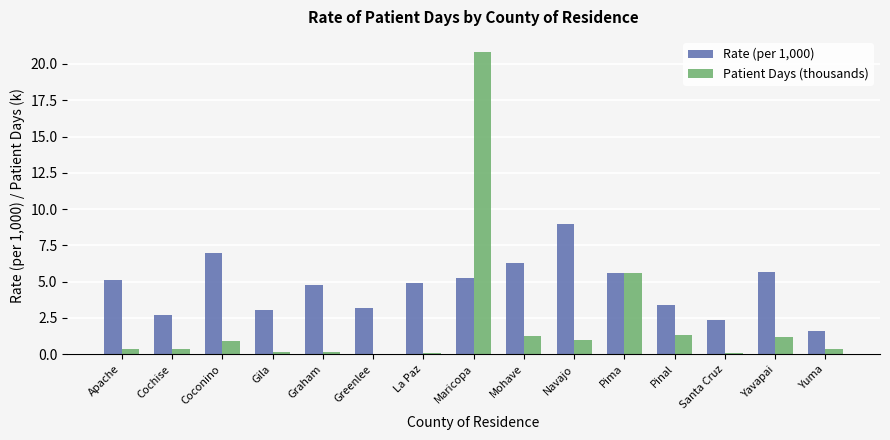

What is the total value across all series at Maricopa?

26.1